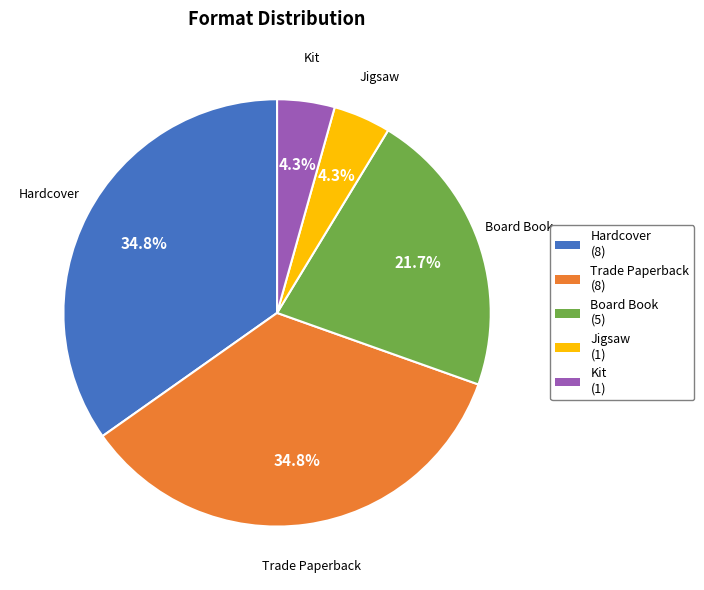

Between Trade Paperback and Kit, which is larger?

Trade Paperback